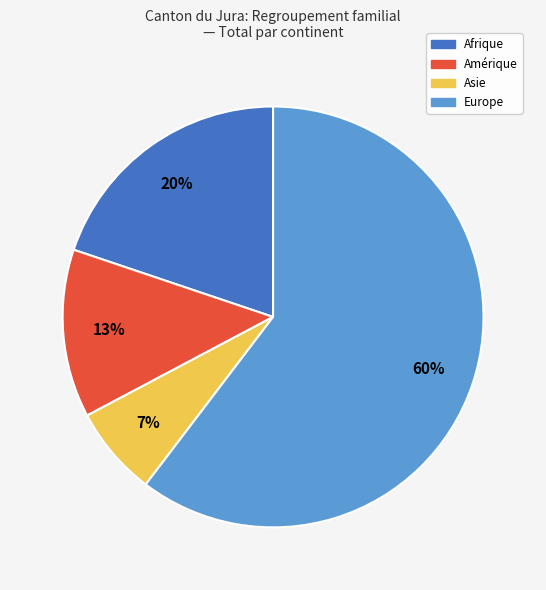

To the nearest percent, what is the difference between the largest and smallest slice percentages?

53%